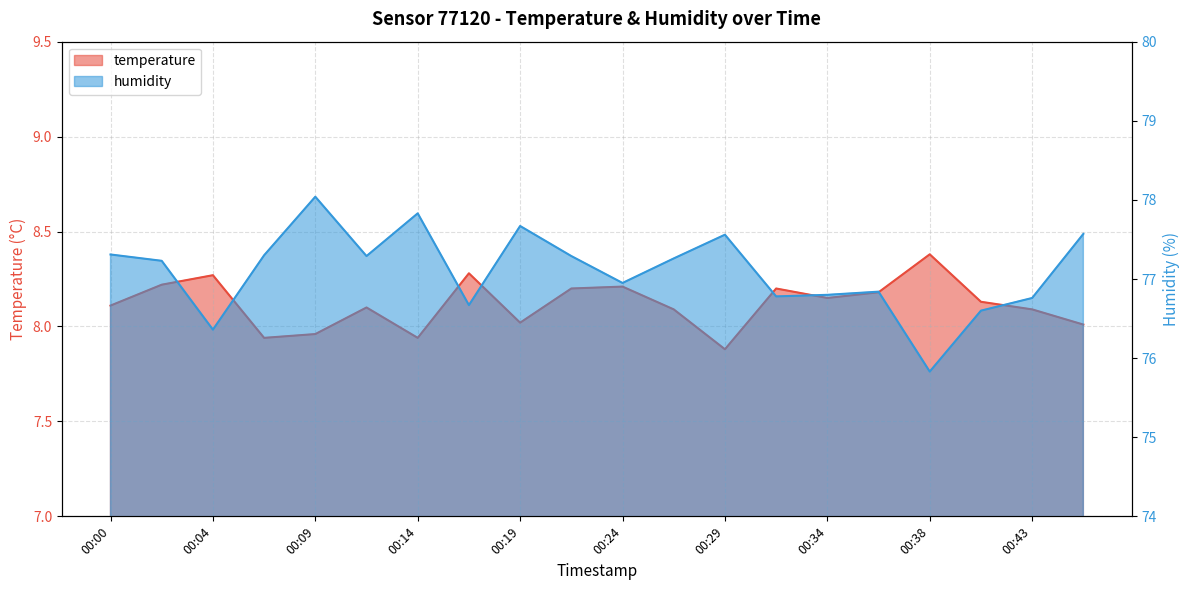

The temperature series shows 8.3 at 00:17. True or false?

True